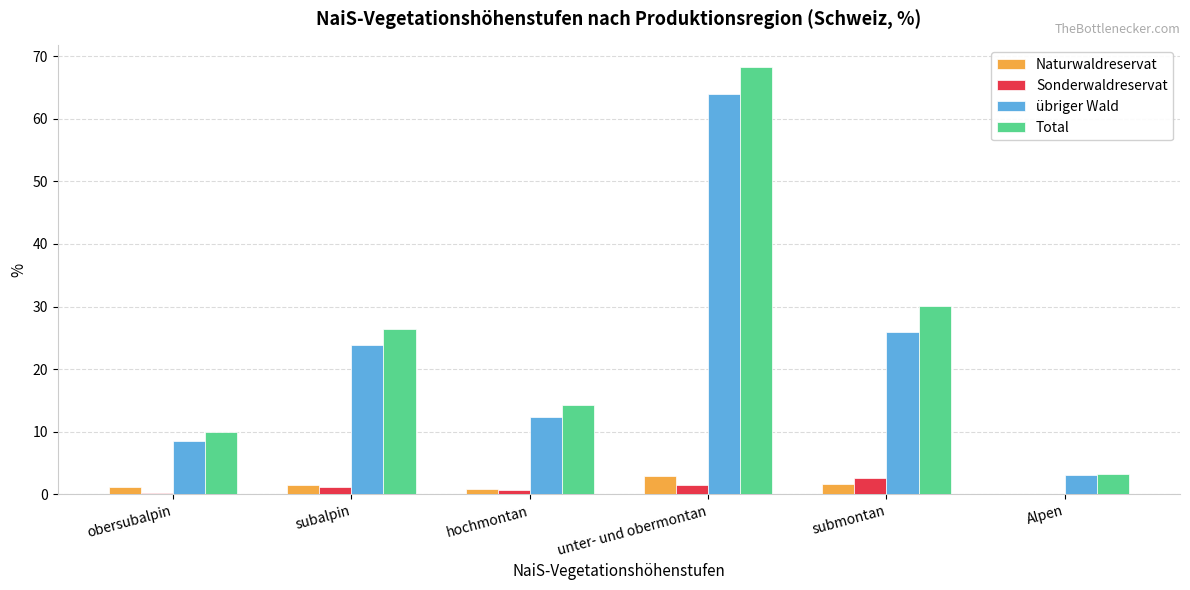

At which category is the sum across all series the highest?

unter- und obermontan